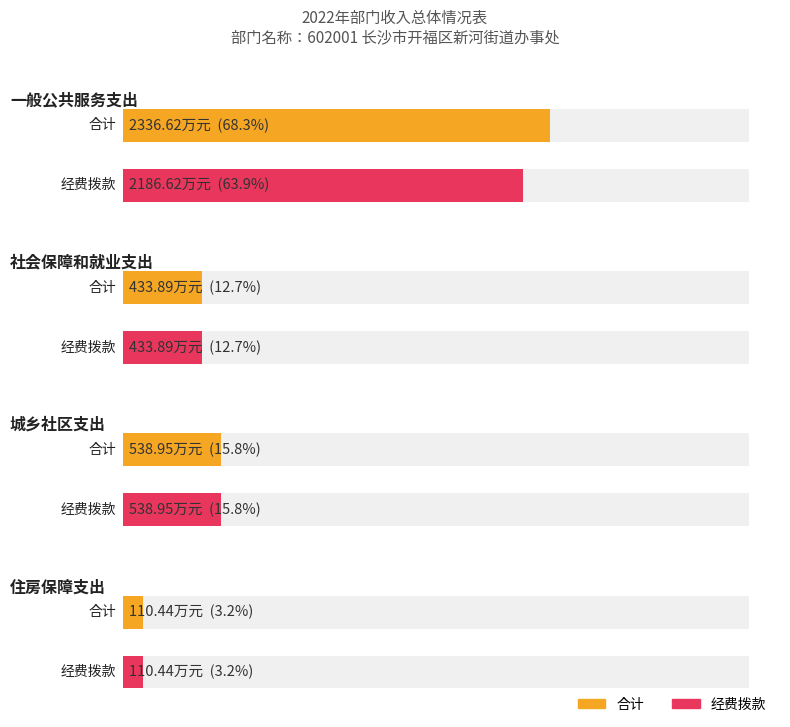

At how many categories does at least one series exceed 1360?

1